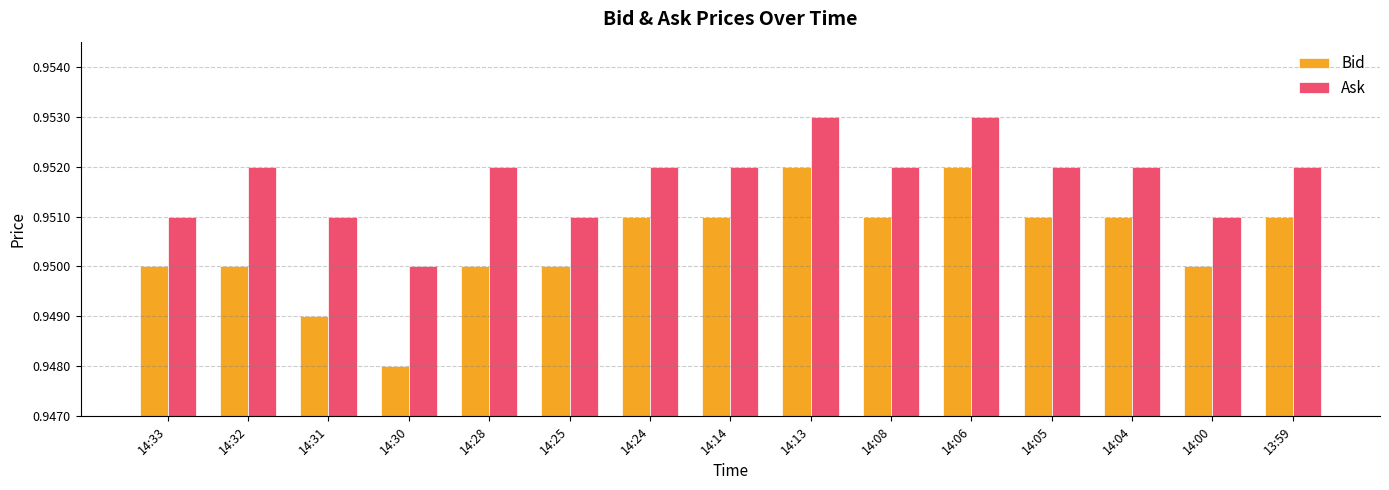

Which category has the lowest value in the Ask series?

14:30